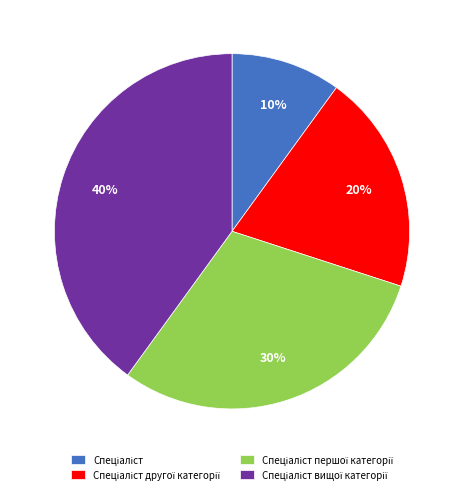

To the nearest percent, what is the difference between the largest and smallest slice percentages?

30%